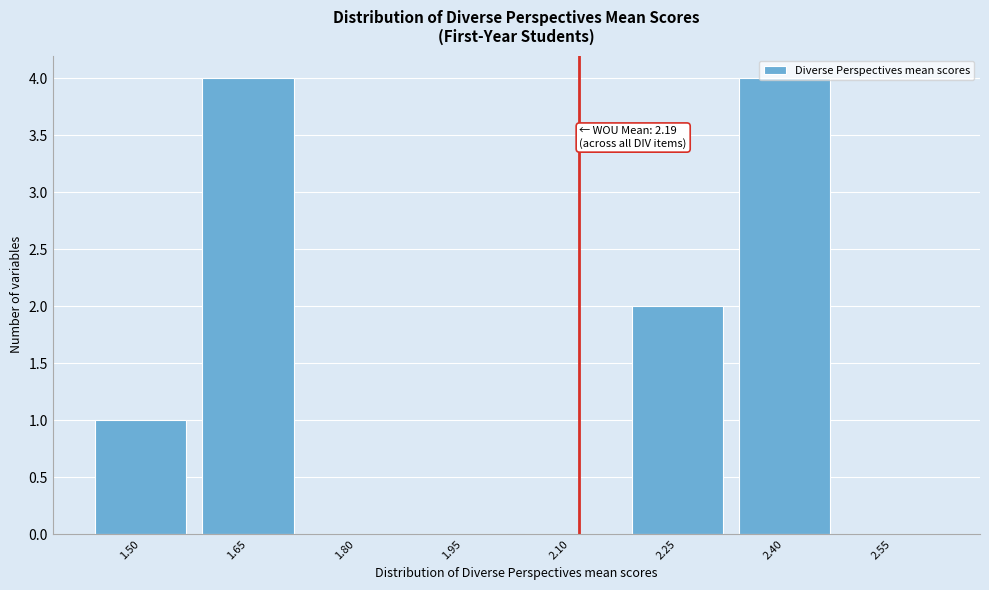

What is the sum of the values at 2.10 and 2.40?

4